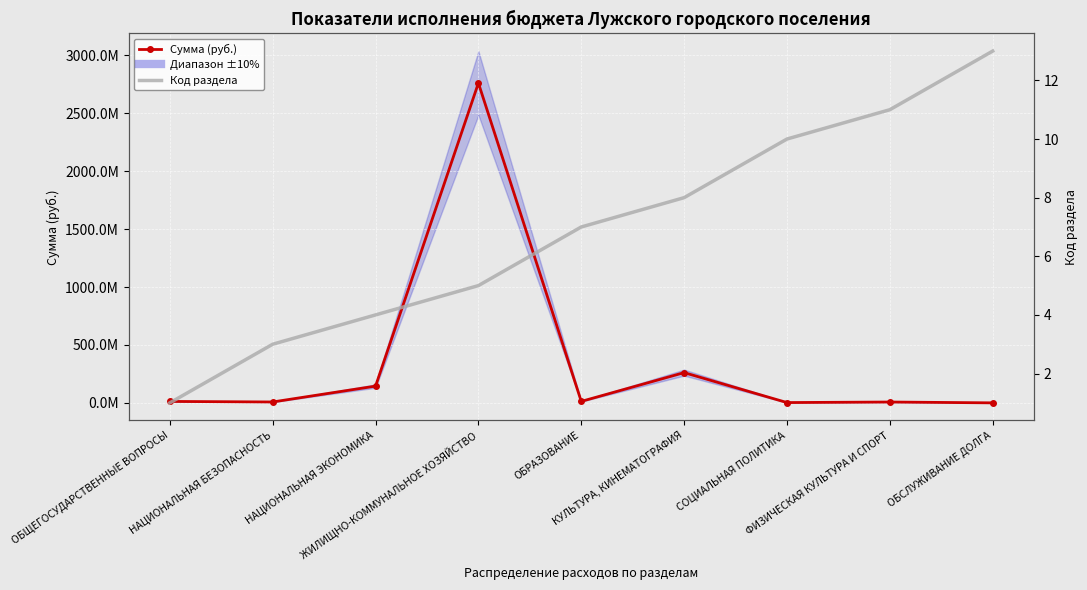

Which series has the largest range (max minus min)?

Сумма (руб.)